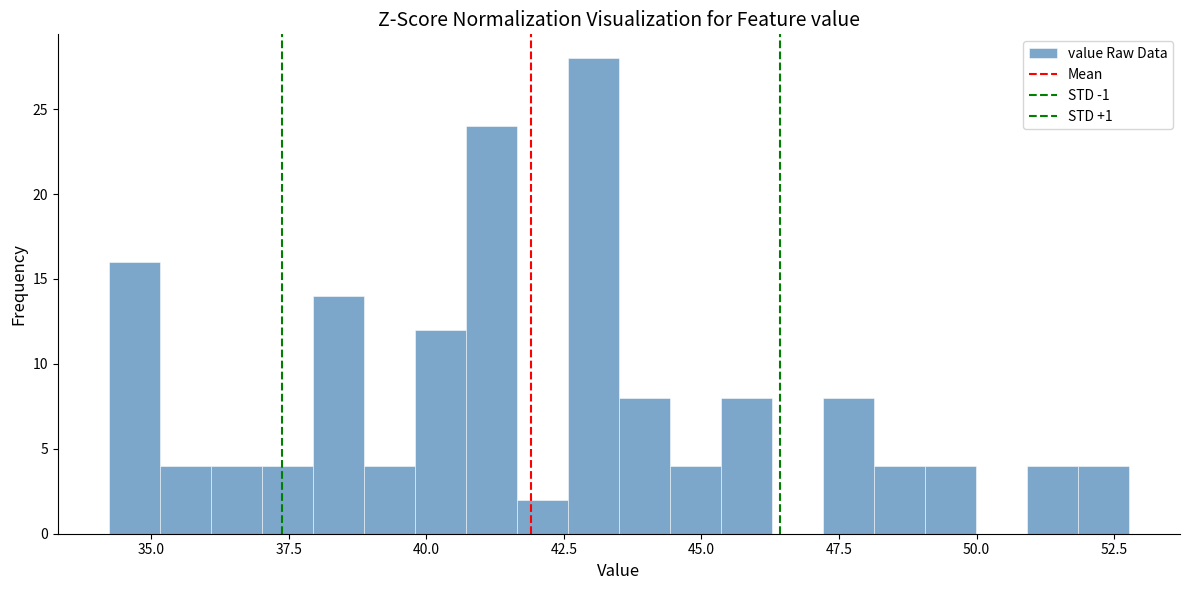

Read against the x-axis, roughly where is the centre of the tallest bar?

43.0